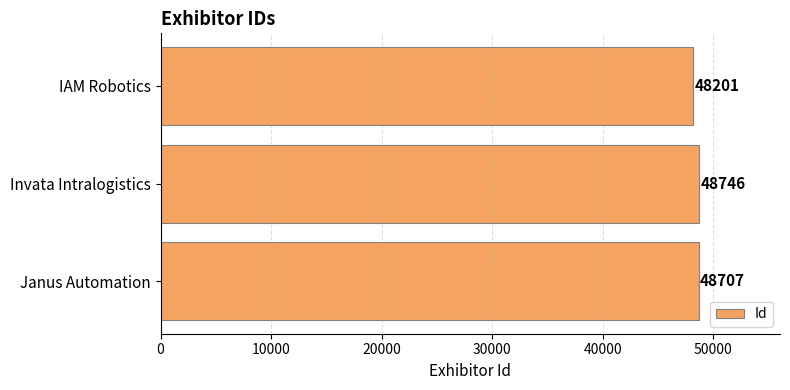

At which label is the value closest to 48473?

Janus Automation